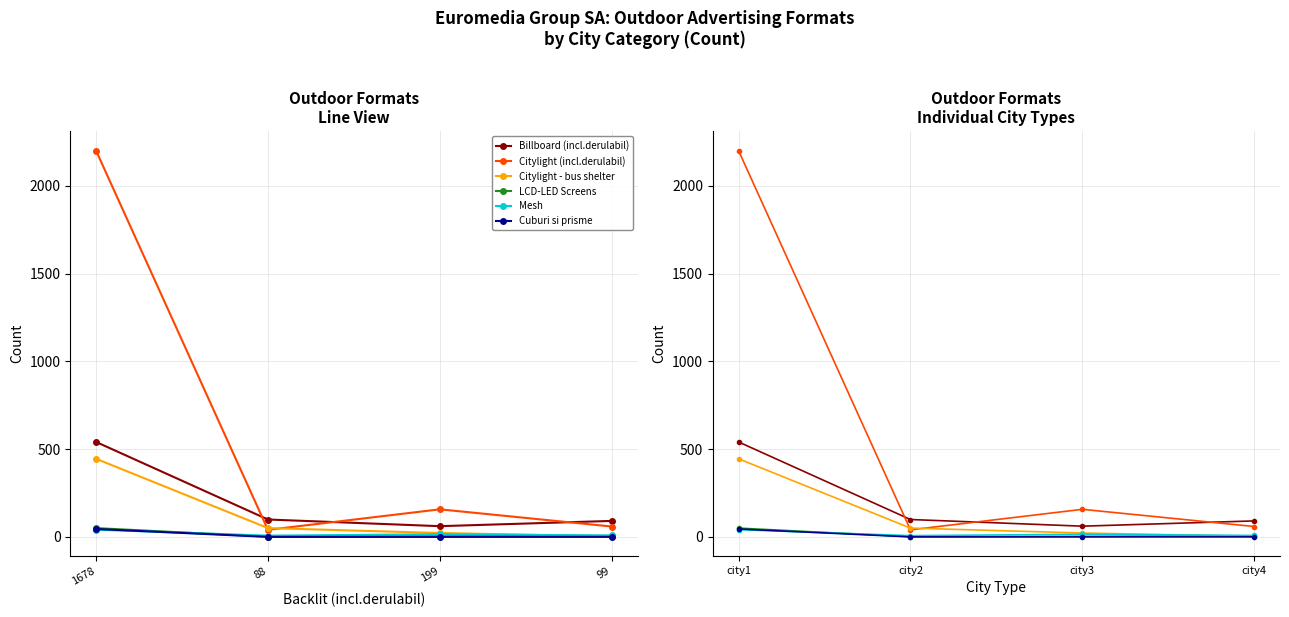

Where is the first local minimum for Mesh?

city2